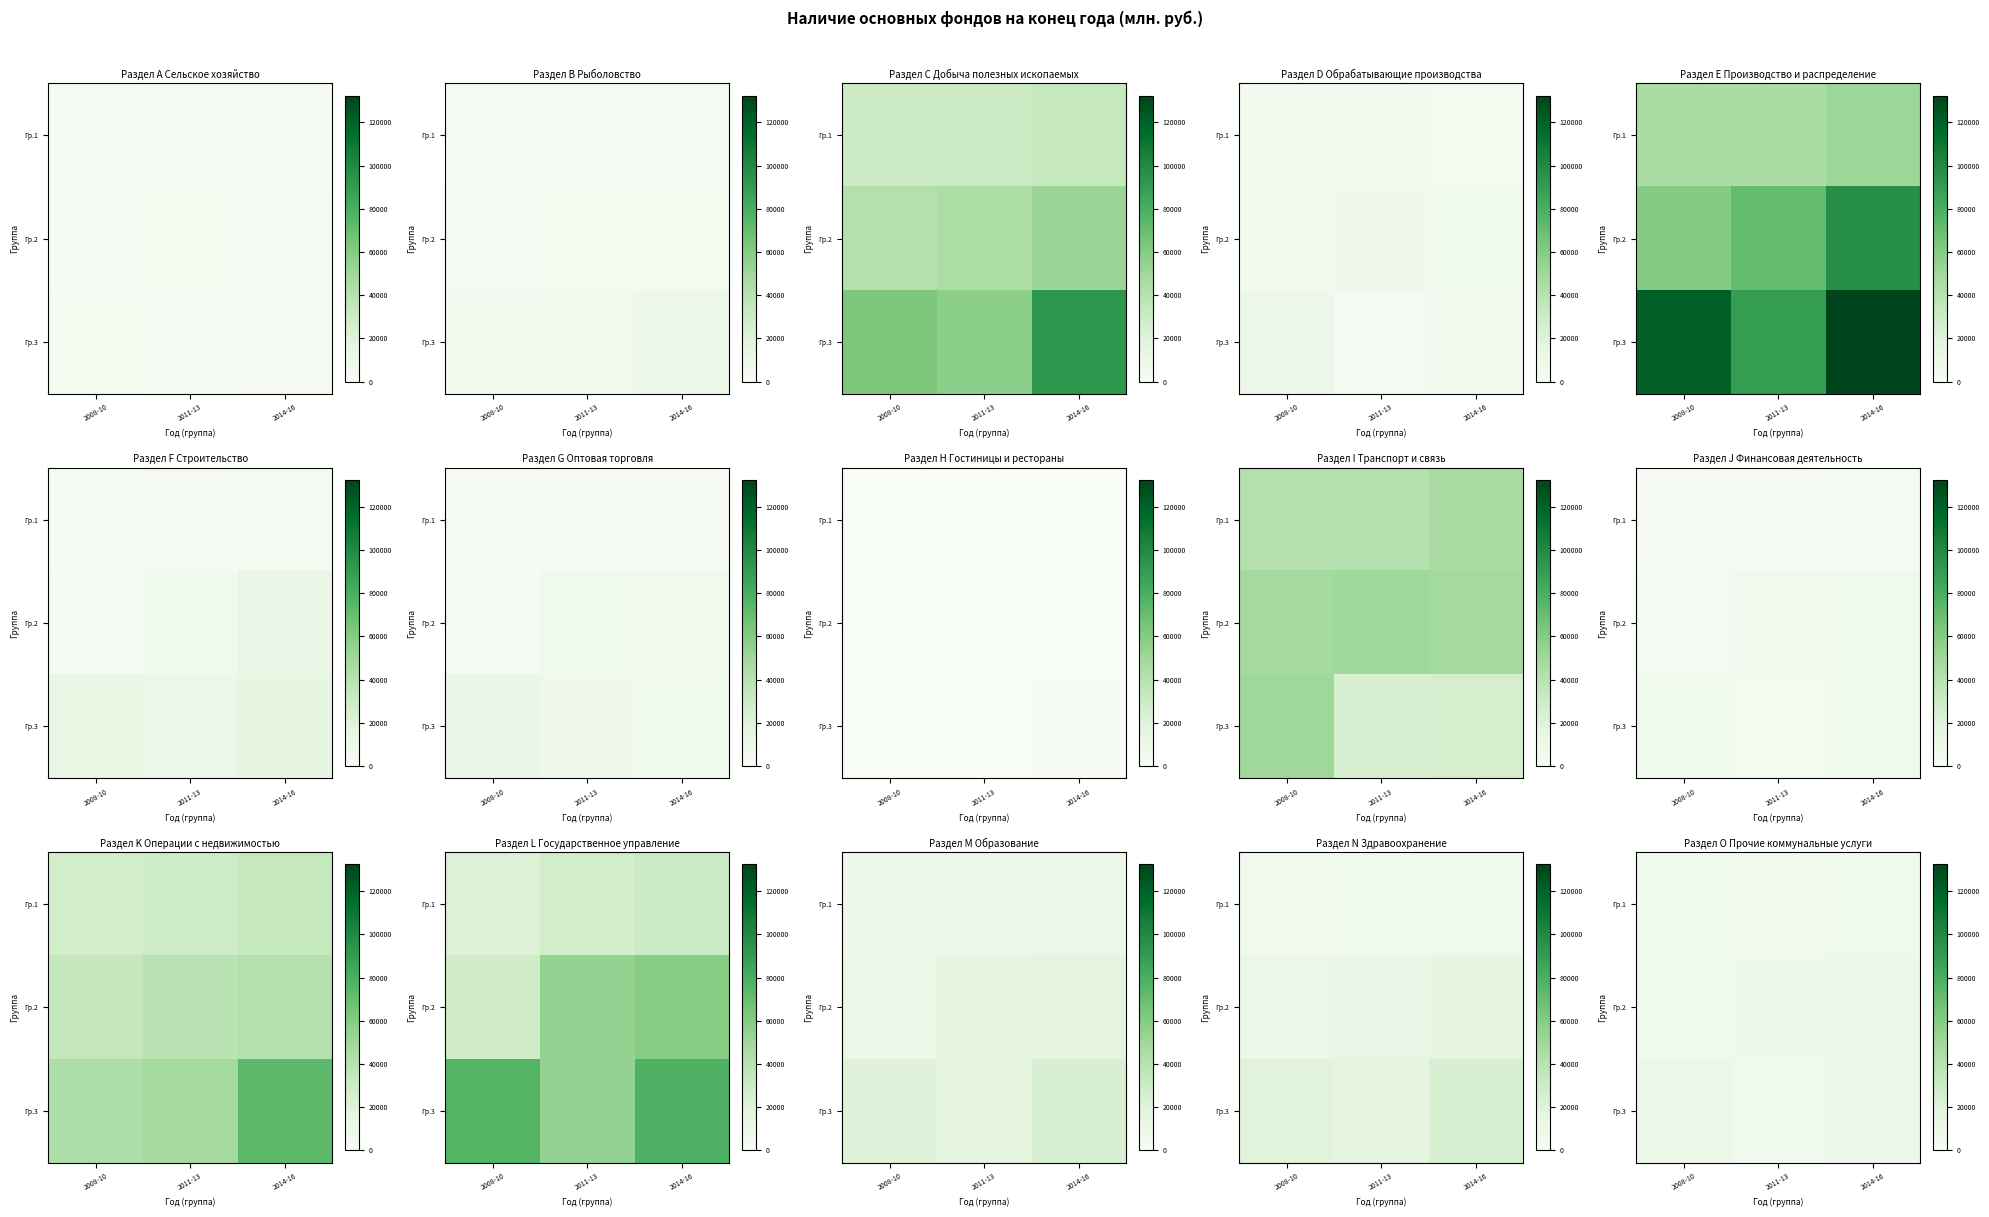

Which series has the widest spread of values?

Гр.3